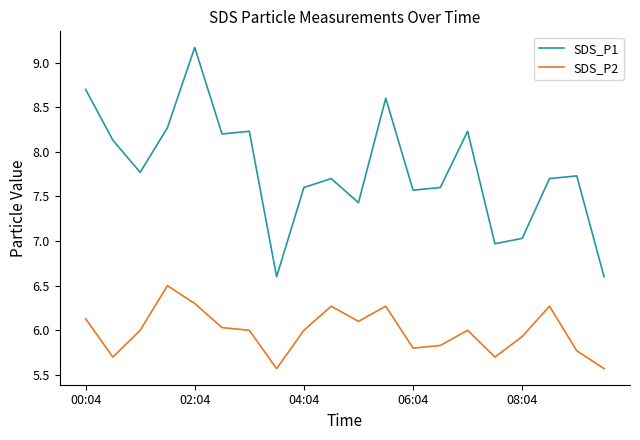

True or false: SDS_P1 and SDS_P2 cross at least once.

False